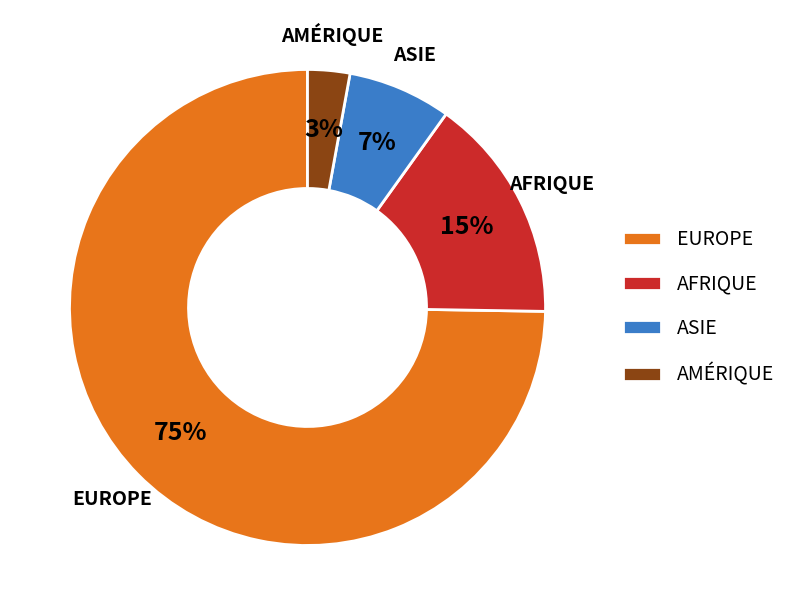

Is it true that ASIE is 7% of the pie?

True